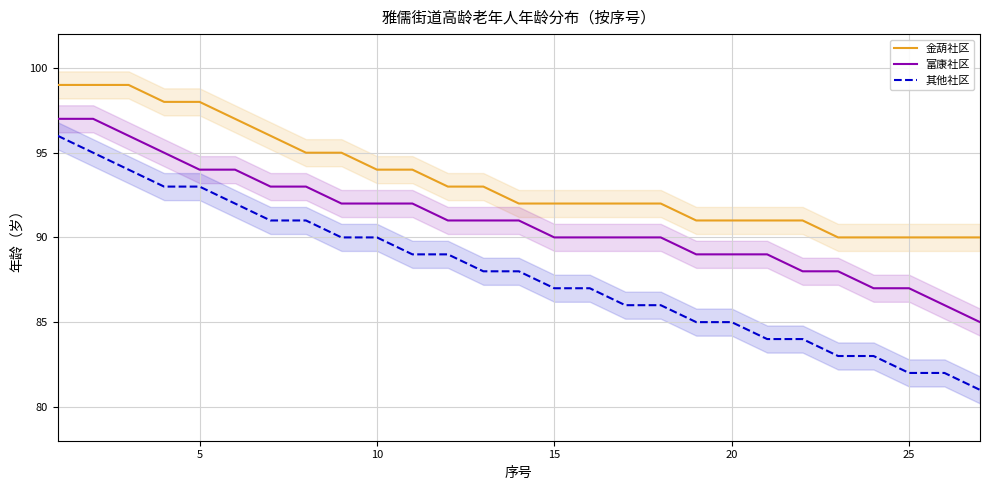

Which series has the widest spread of values?

其他社区